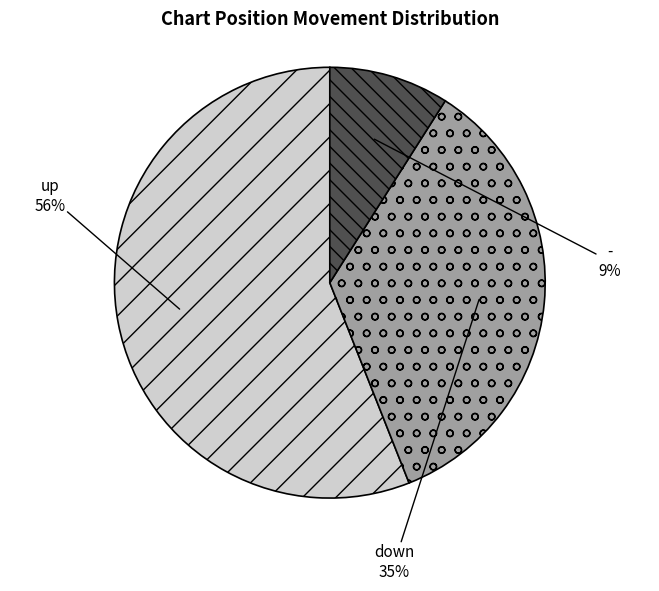

To the nearest percent, what is the difference between the largest and smallest slice percentages?

47%